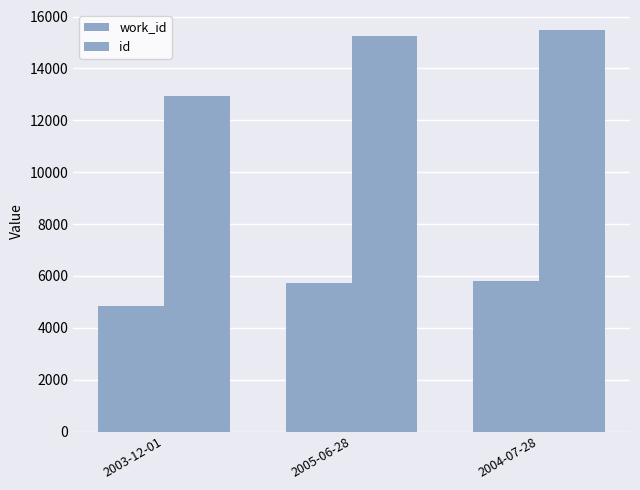

At which label does work_id first exceed 5718?

2004-07-28